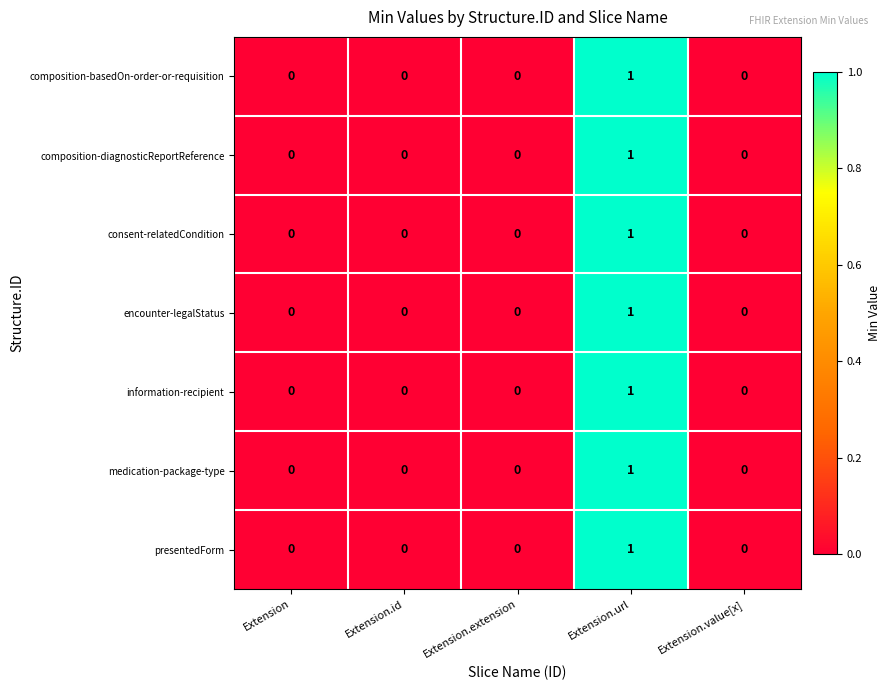

The composition-basedOn-order-or-requisition series shows -1 at Extension.value[x]. True or false?

False